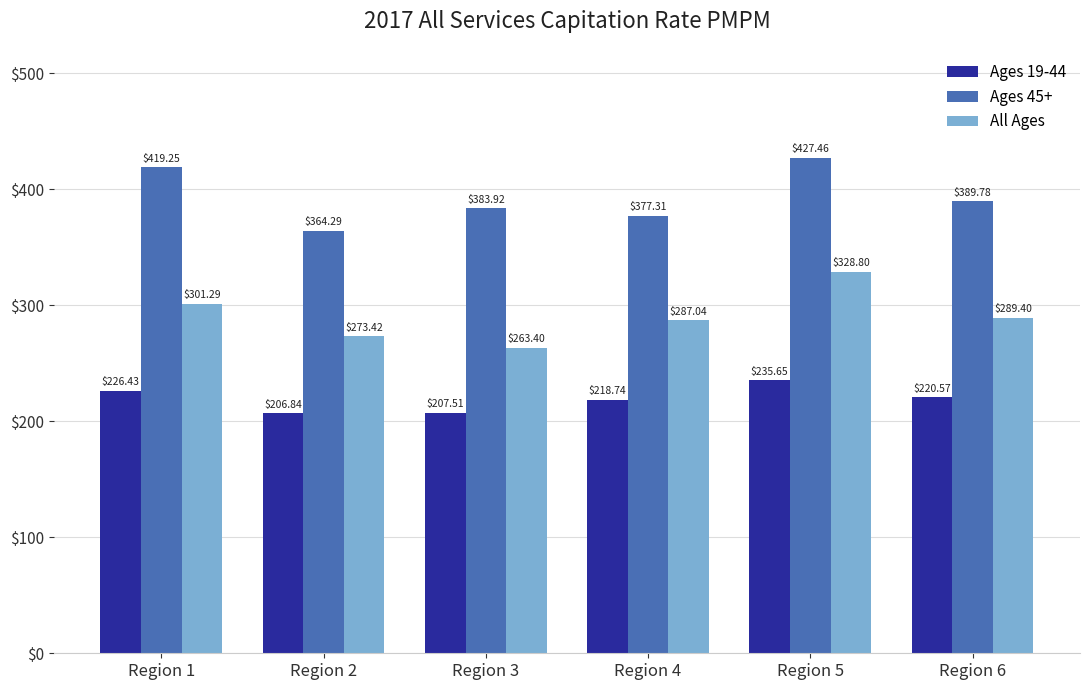

Which series has the largest total across all categories?

Ages 45+